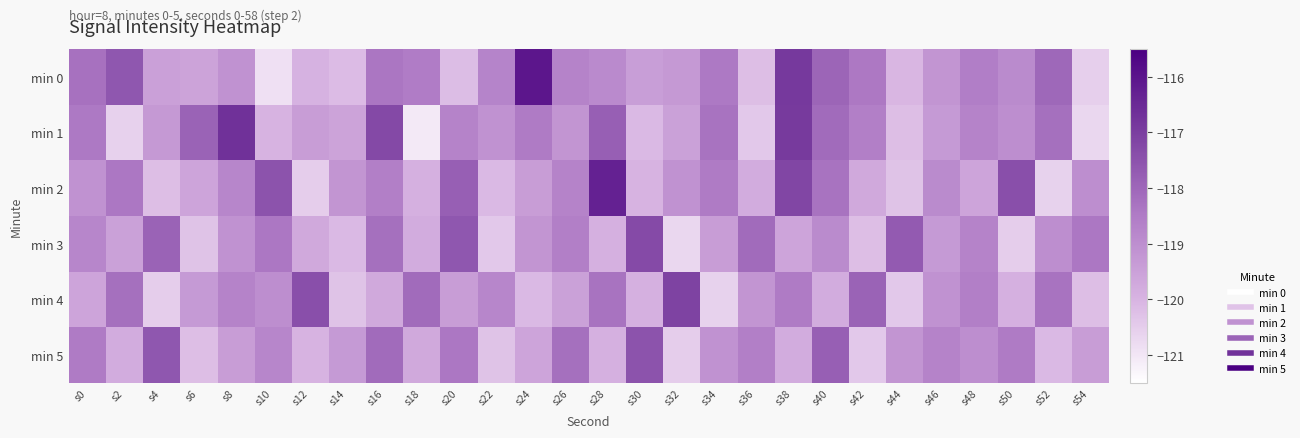

Which series has the largest total across all categories?

min 0